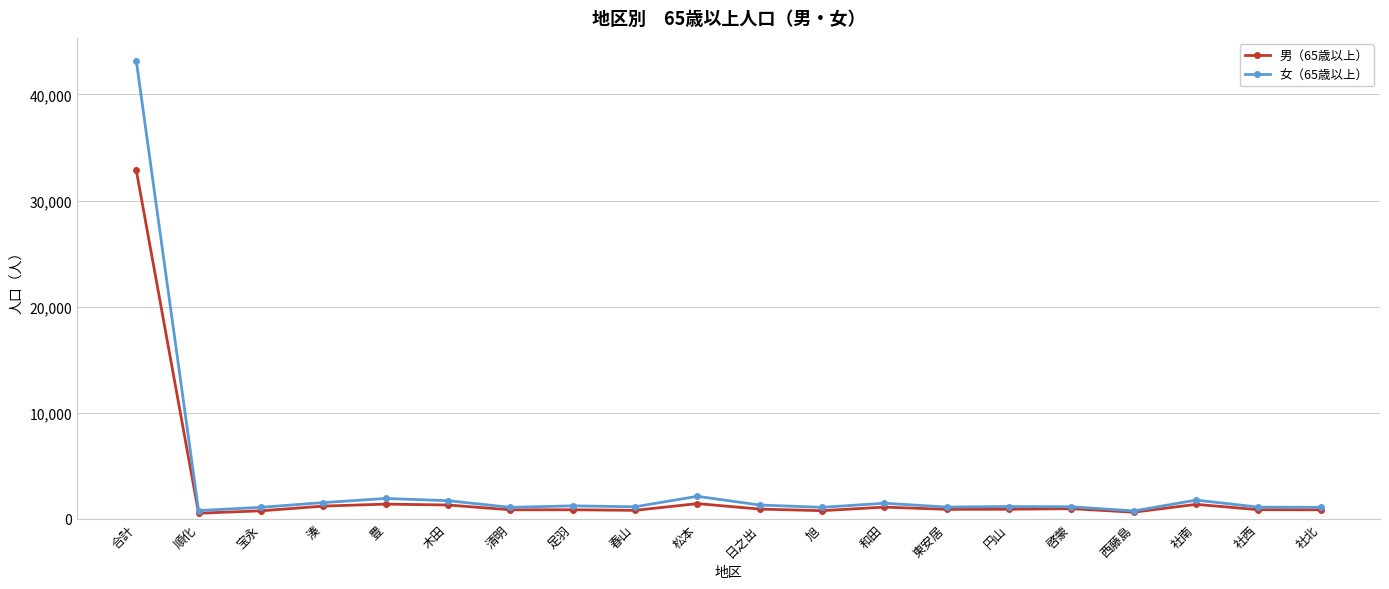

List the series in order of their overall mean, highest first.

女（65歳以上）, 男（65歳以上）